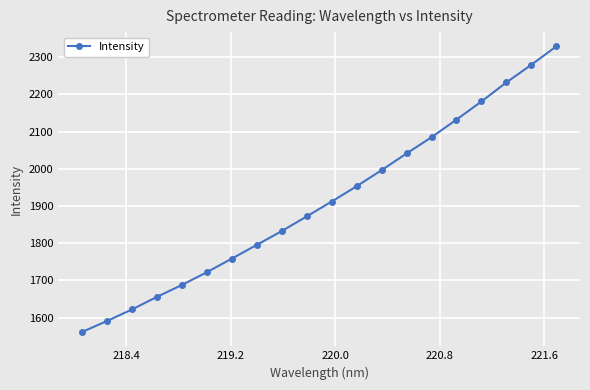

What is the maximum value shown in the chart?

2329.1